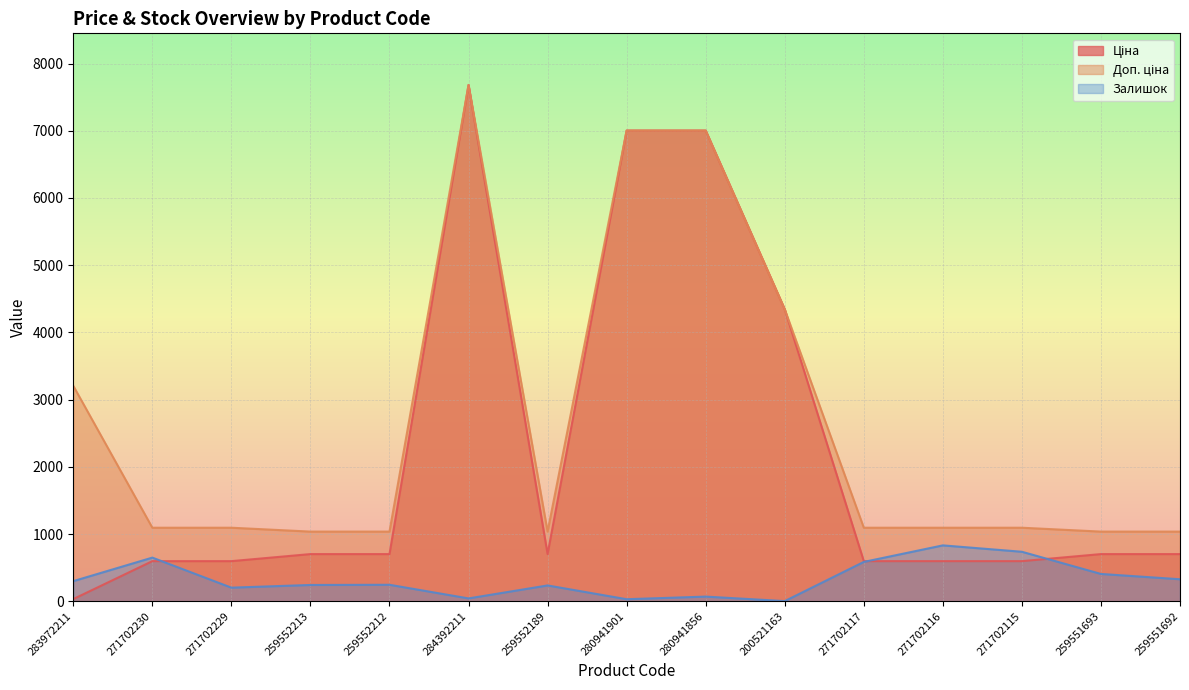

Reading left to right, transcribe all the data shown in this chart.

Ціна: 32.0	596.5	596.5	701.4	701.4	7680.9	701.4	7002.6	7002.6	4343.2	596.5	596.5	596.5	701.4	701.4
Доп. ціна: 3205.0	1093.7	1093.7	1036.0	1036.0	7680.9	1036.0	7002.6	7002.6	4343.0	1093.7	1093.7	1093.7	1036.0	1036.0
Залишок: 299.0	649.0	202.0	242.0	245.0	42.0	235.0	30.0	69.0	2.0	585.0	831.0	736.0	406.0	327.0